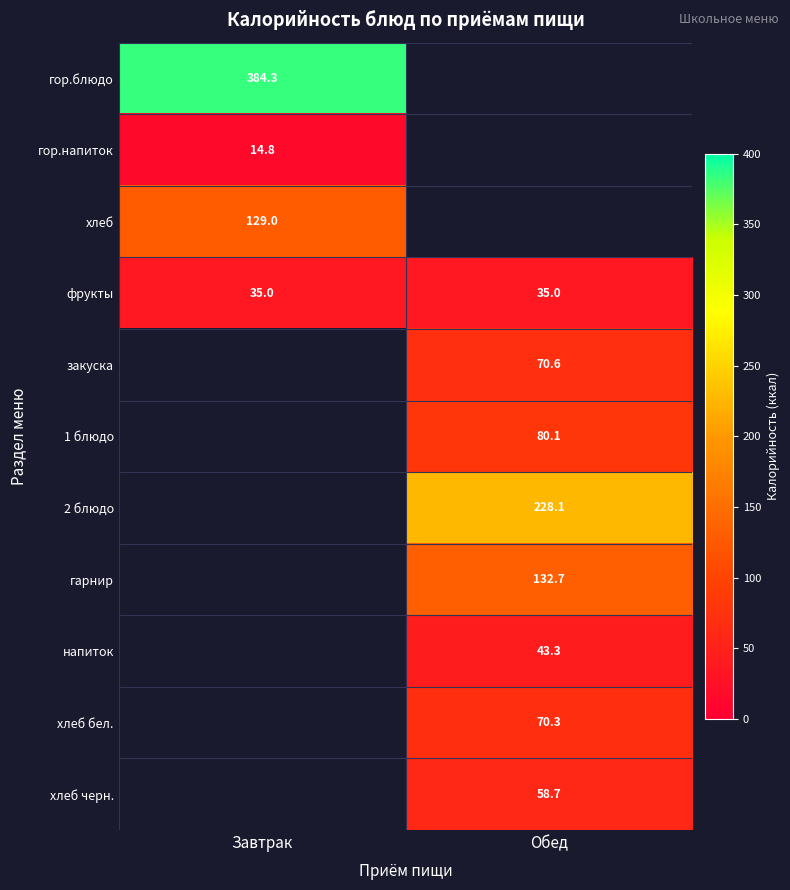

Is it true that напиток equals 60.7 at Обед?

False